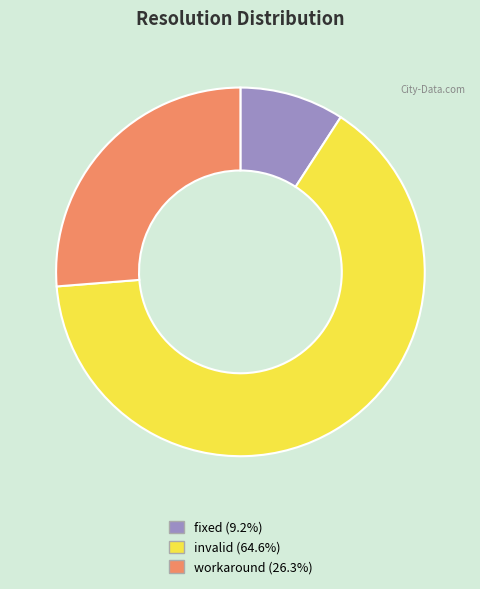

Rank the categories by value from highest to lowest.

invalid, workaround, fixed